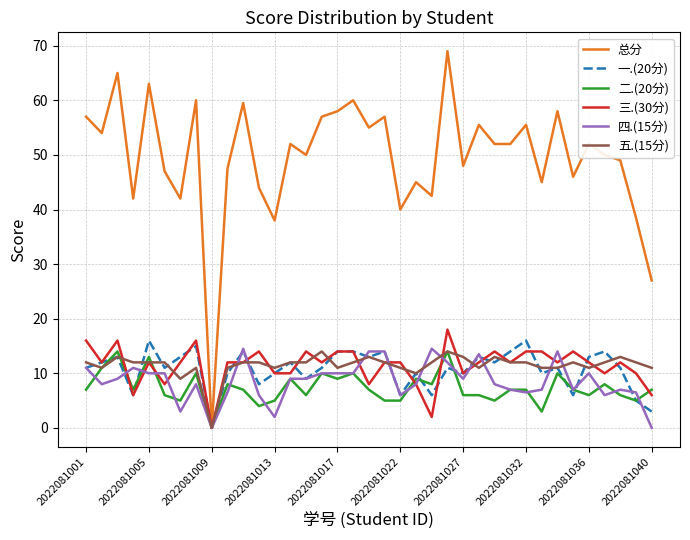

Which series has the largest range (max minus min)?

总分